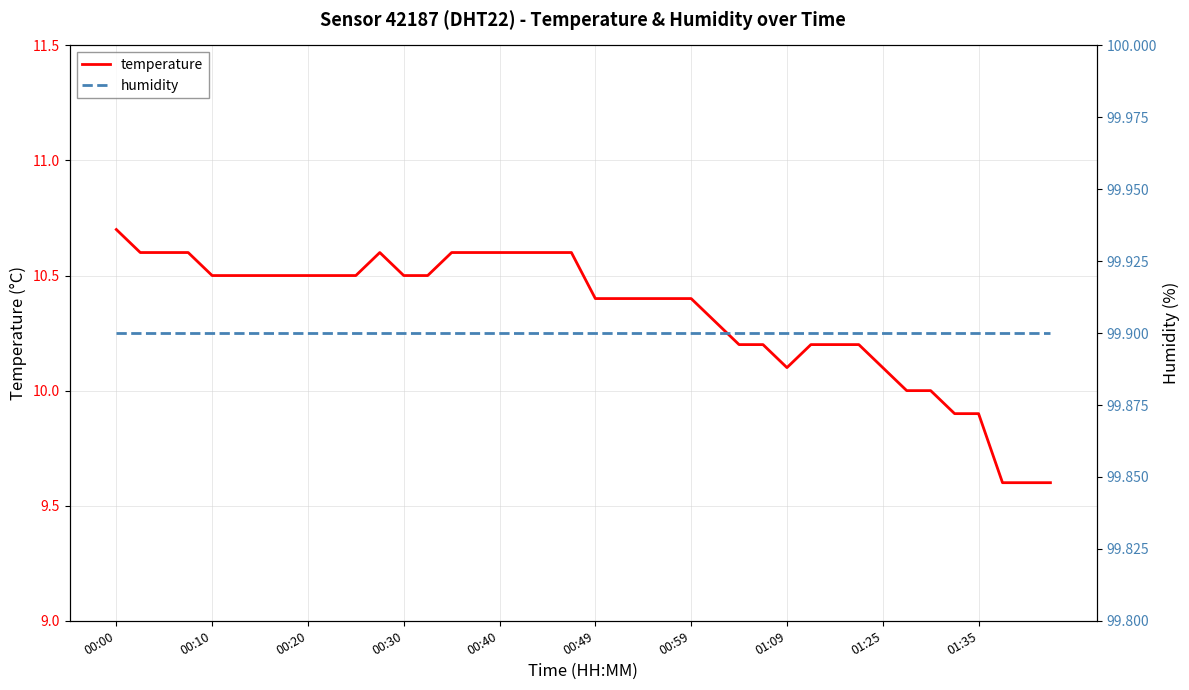

What are all the series names shown in the legend?

temperature, humidity